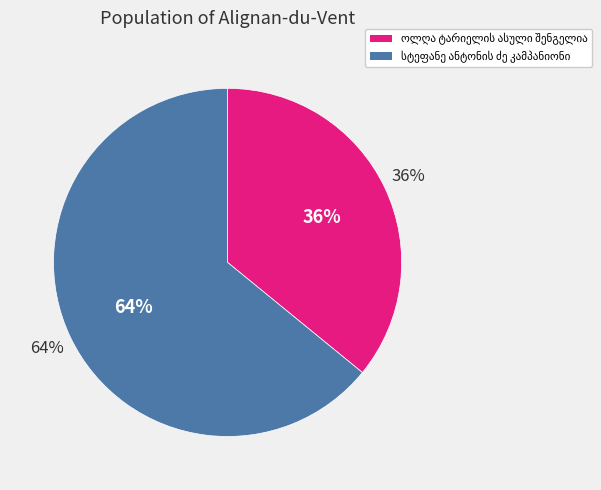

What is the change in value from ოლღა ტარიელის ასული შენგელია to სტეფანე ანტონის ძე კამპანიონი?

+10297